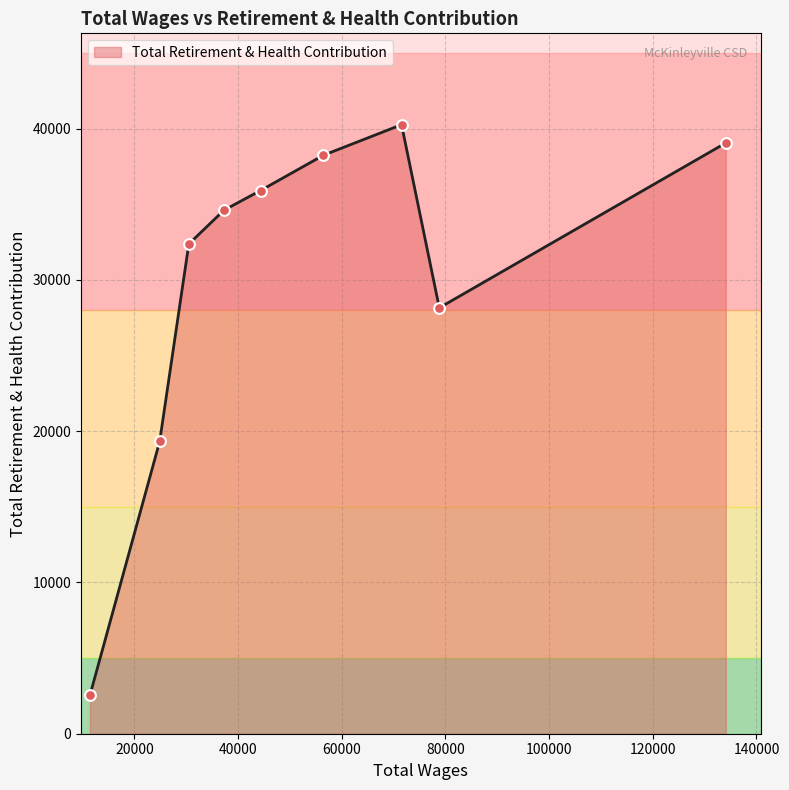

What is the smallest value displayed?

2537